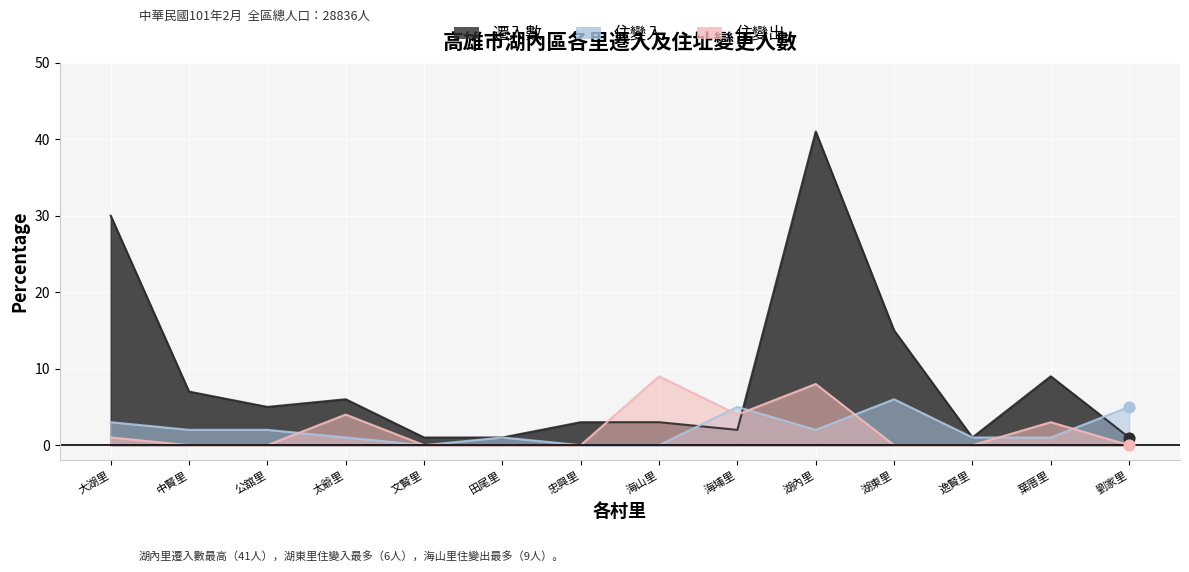

At how many categories does at least one series exceed 12?

3